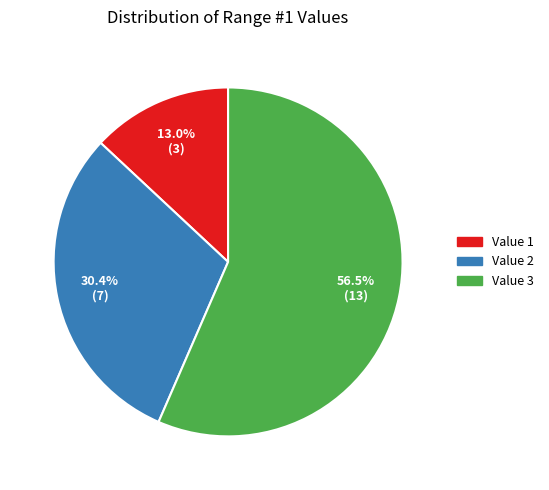

Does Value 3 account for over 50% of the chart?

Yes